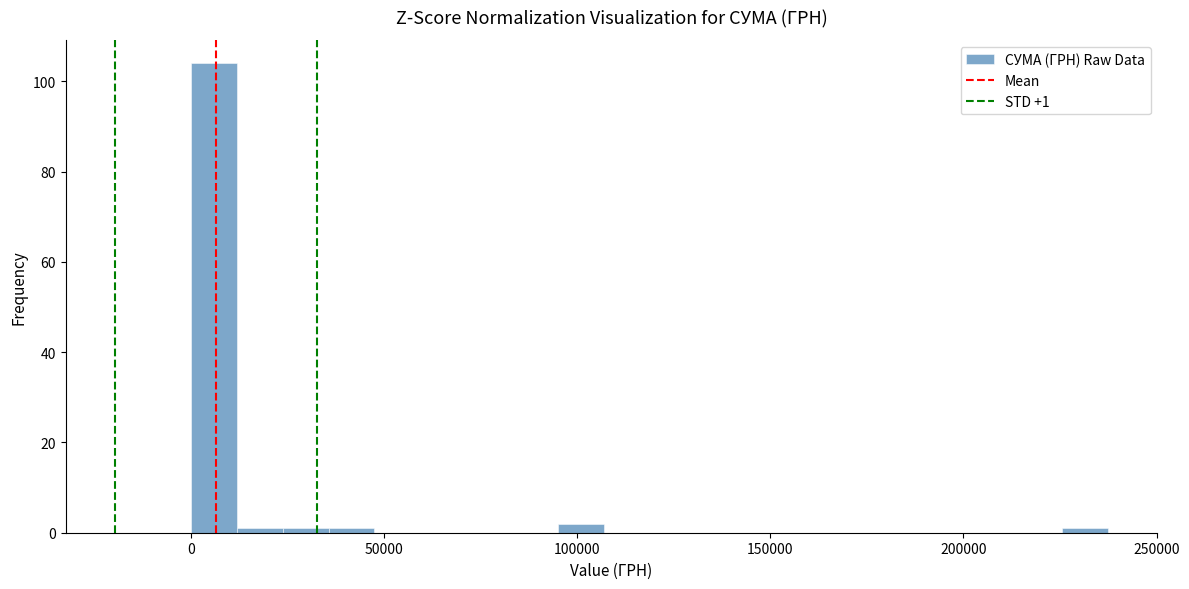

Around what value on the x-axis is the tallest bar? Give the approximate position of its centre, as read against the axis.

5000